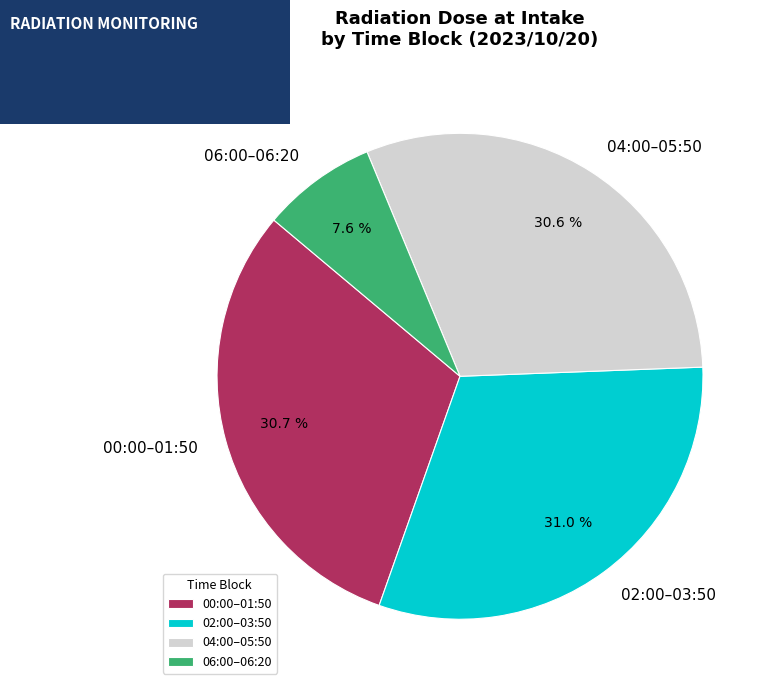

How much of the chart is everything except 02:00–03:50?

69.0%